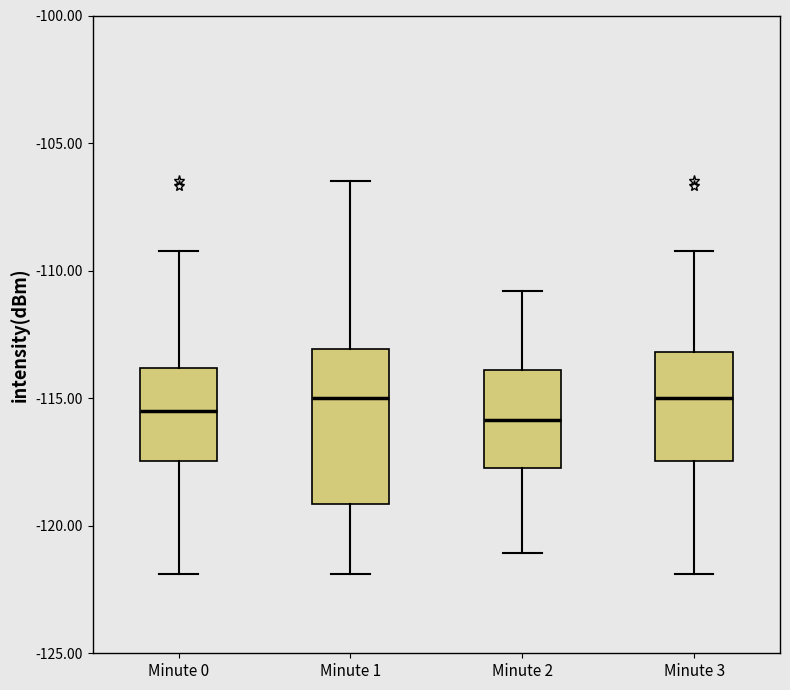

Comparing the boxes themselves (not the whiskers), which one is the tallest?

Minute 1